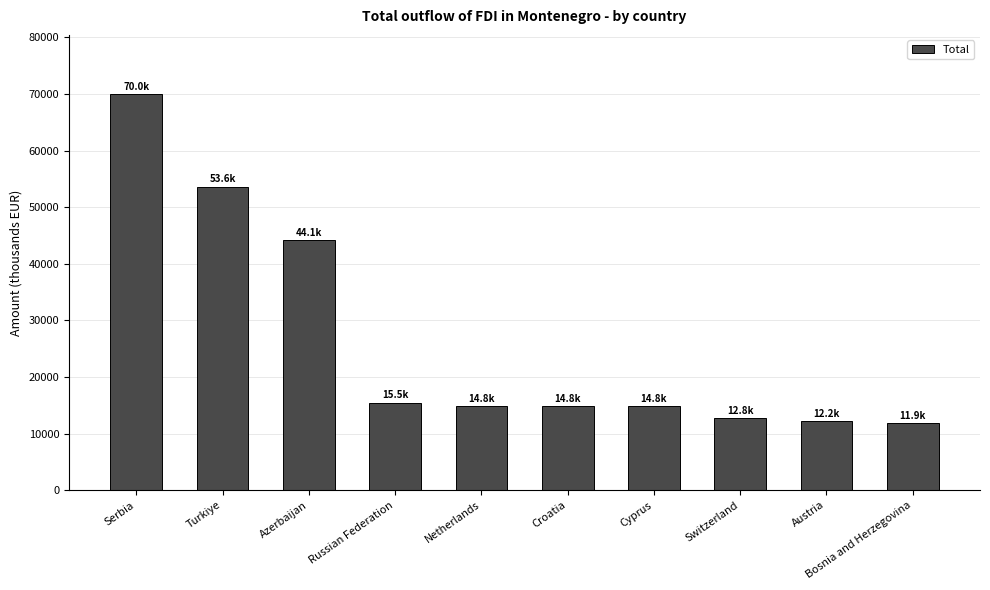

What is the ratio of the value at Croatia to the value at Azerbaijan?

0.3